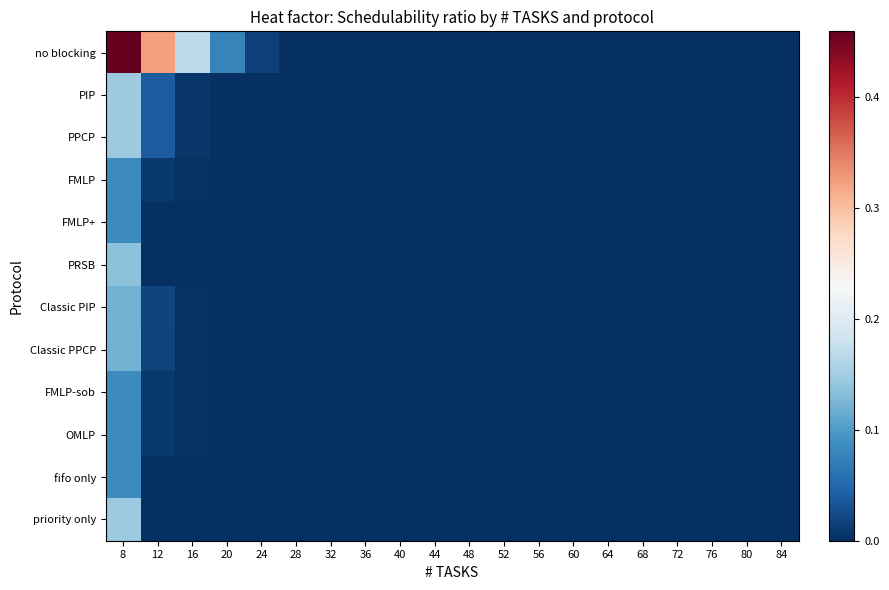

At which category is the sum across all series the highest?

8